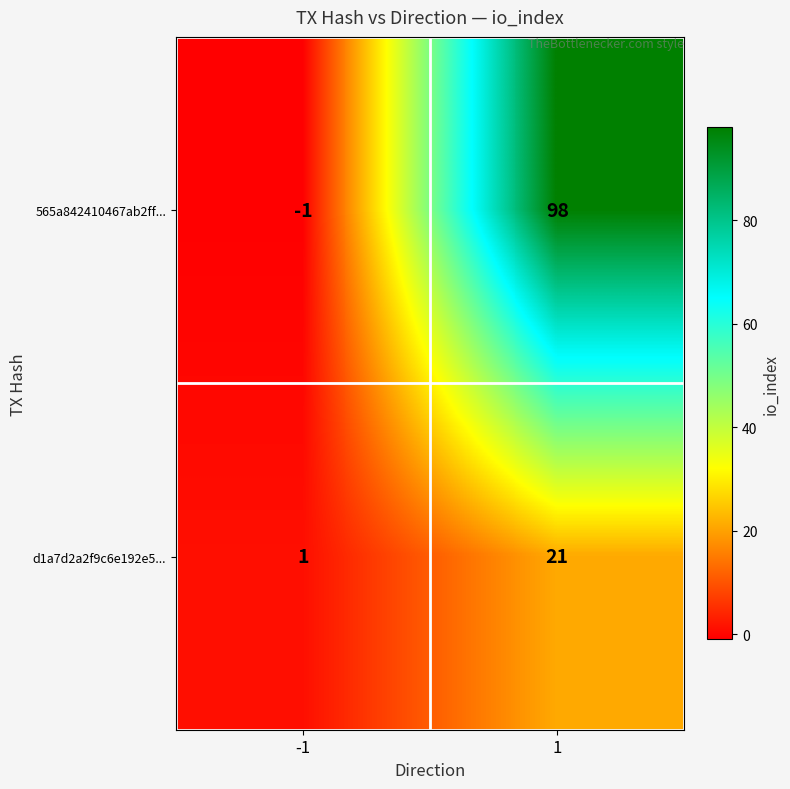

What is the maximum value shown in the chart?

98